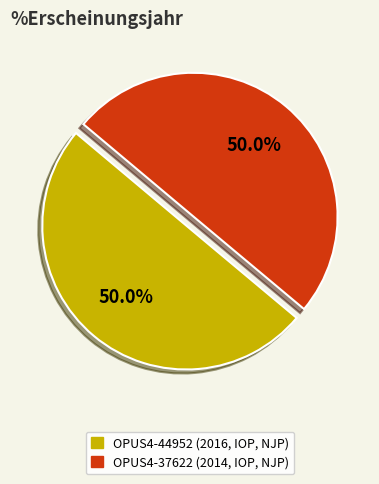

Count the number of slices in the pie.

2